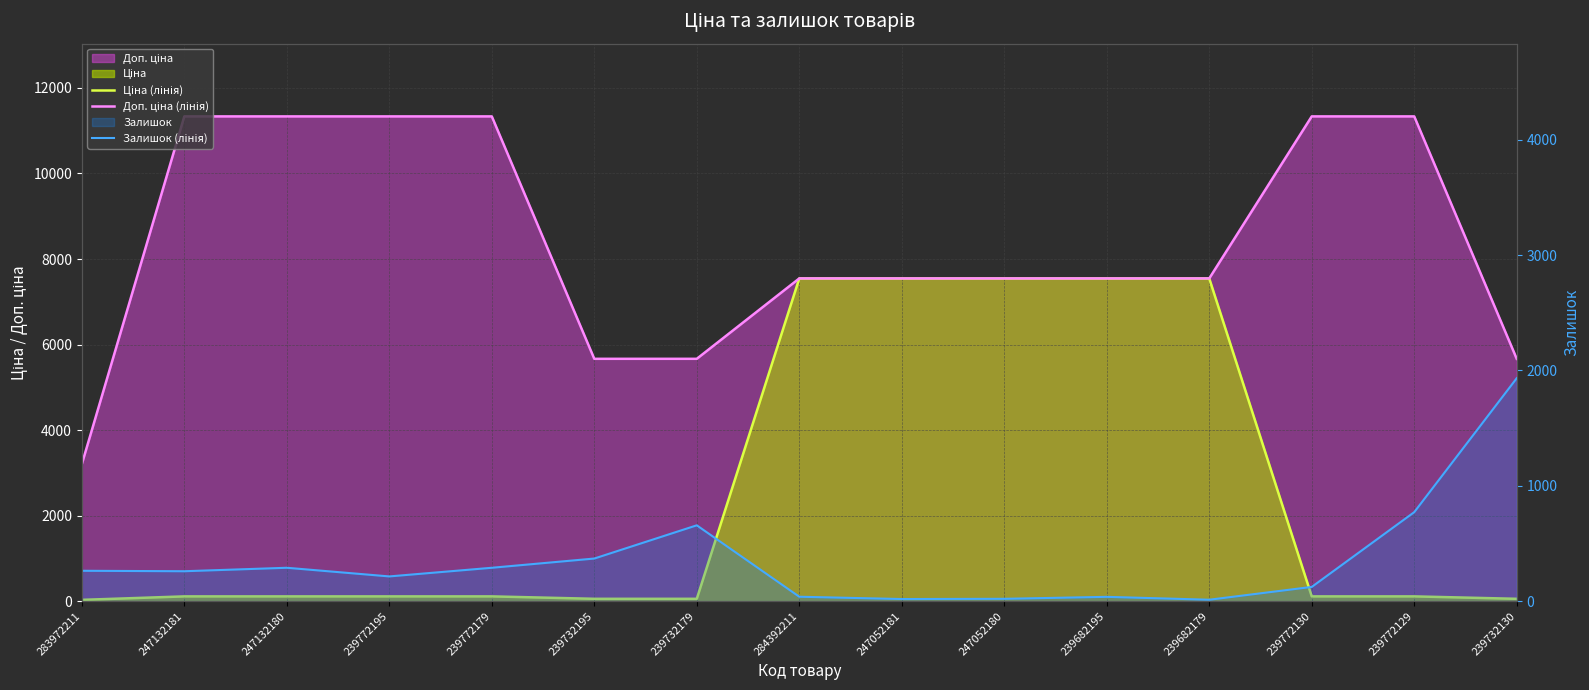

Rank the categories by Ціна (лінія) value from lowest to highest.

283972211, 239732195, 239732179, 239732130, 247132181, 247132180, 239772195, 239772179, 239772130, 239772129, 284392211, 247052181, 247052180, 239682195, 239682179